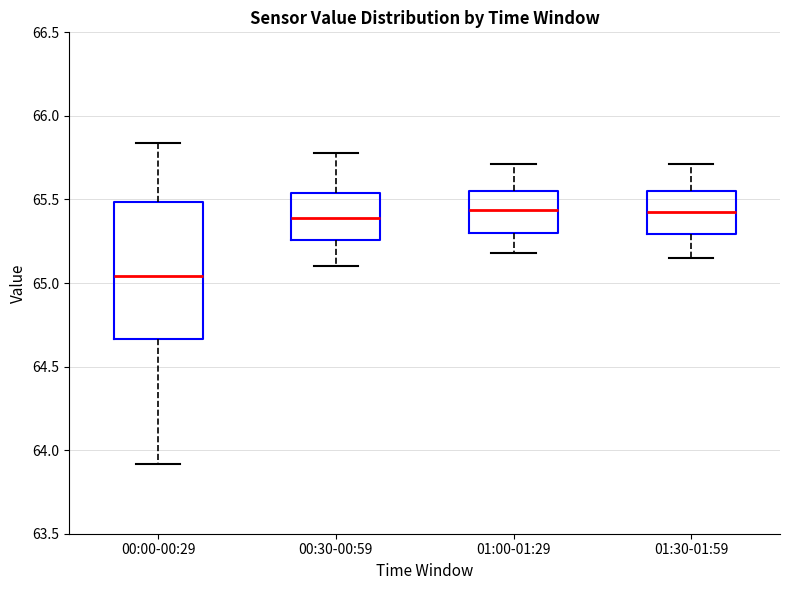

Reading left to right, read every box against the y-axis: the position of its median line, the range the box covers, and the ends of its whiskers. The values are not printed on the chart, so give them approximately, as read against the axis.

00:00-00:29: median 65.05, box 64.65 to 65.50, whiskers 63.90 to 65.85
00:30-00:59: median 65.40, box 65.25 to 65.55, whiskers 65.10 to 65.80
01:00-01:29: median 65.45, box 65.30 to 65.55, whiskers 65.20 to 65.70
01:30-01:59: median 65.45, box 65.30 to 65.55, whiskers 65.15 to 65.70